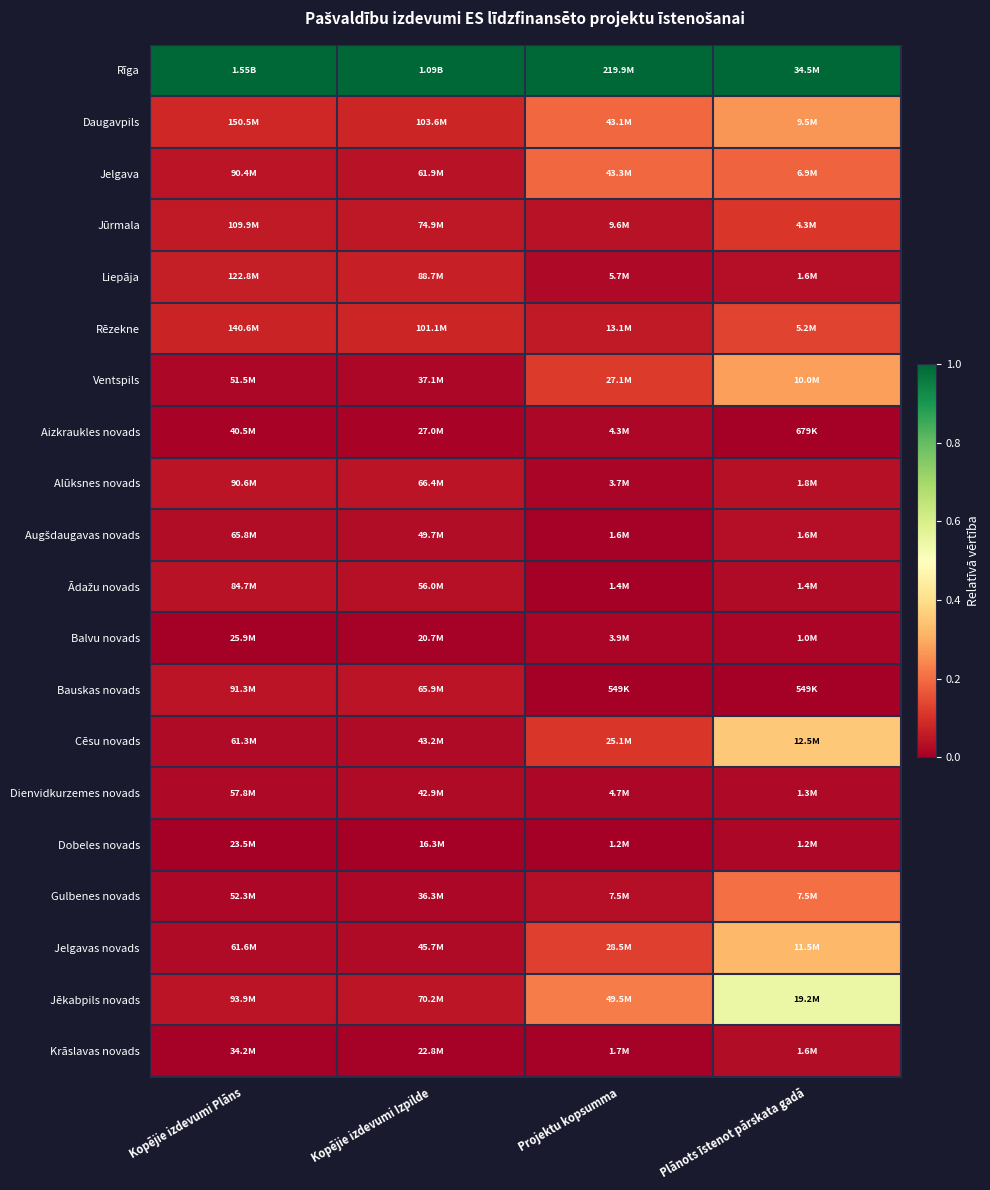

Which series has the largest total across all categories?

Rīga